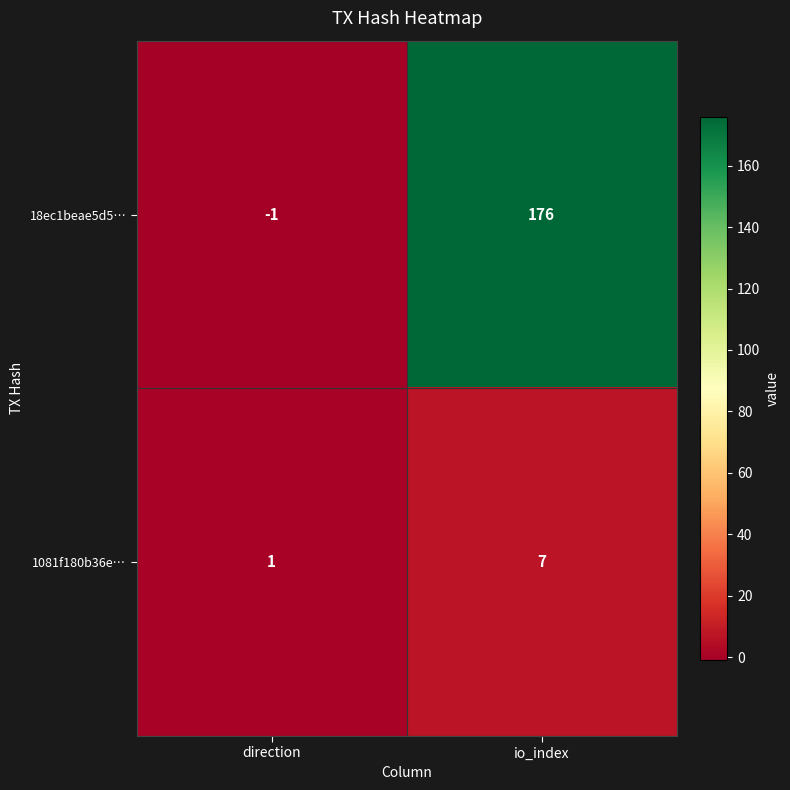

How many series are shown in this chart?

2